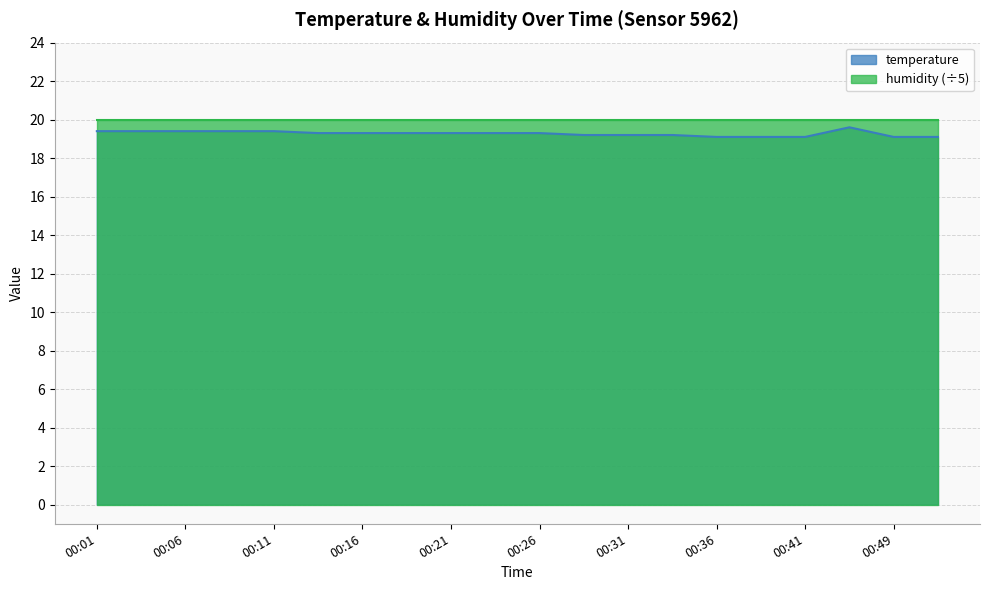

What is the minimum value shown in the chart?

19.1